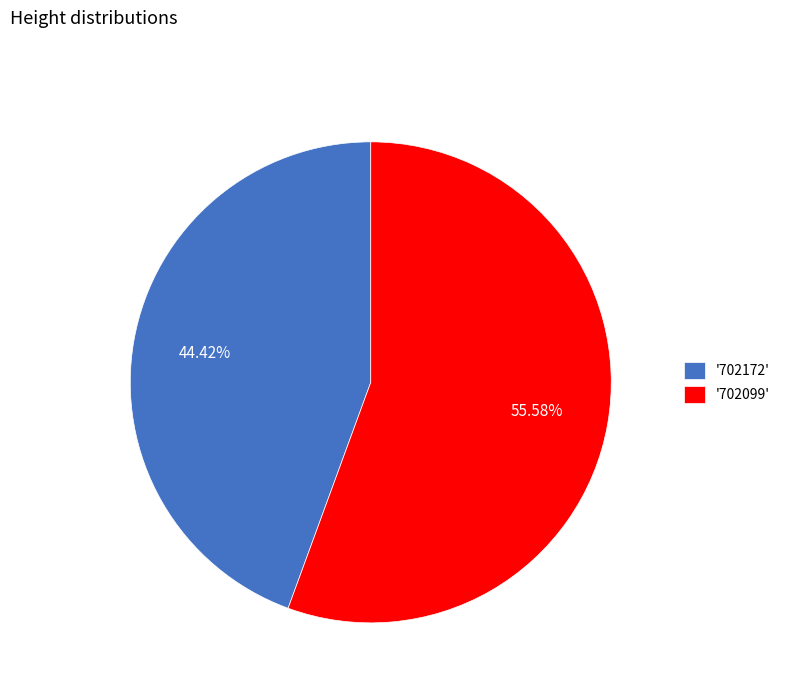

Do '702099' and '702172' together represent more than half of the pie?

Yes